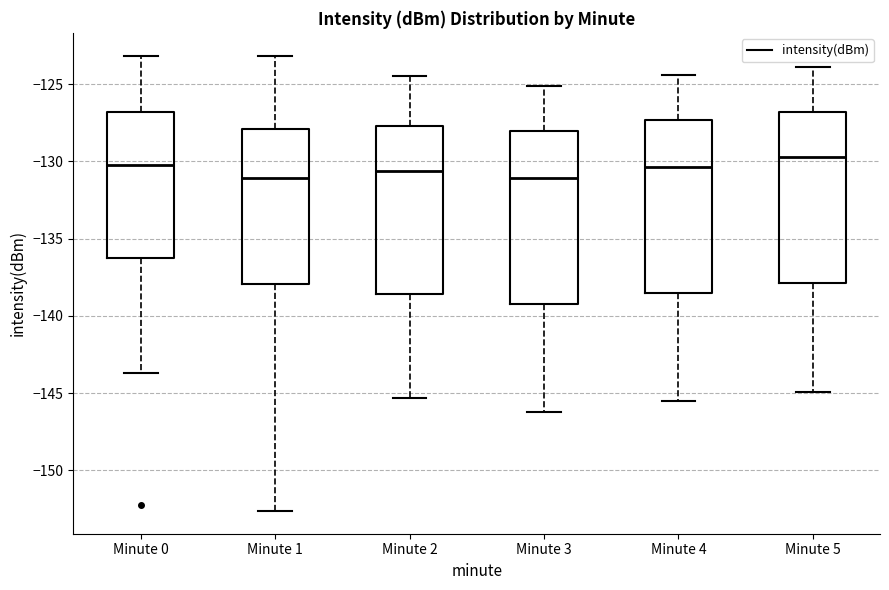

Reading left to right, read every box against the y-axis: the position of its median line, the range the box covers, and the ends of its whiskers. The values are not printed on the chart, so give them approximately, as read against the axis.

Minute 0: median -130.5, box -136.0 to -127.0, whiskers -143.5 to -123.0
Minute 1: median -131.0, box -138.0 to -128.0, whiskers -152.5 to -123.0
Minute 2: median -130.5, box -138.5 to -127.5, whiskers -145.5 to -124.5
Minute 3: median -131.0, box -139.0 to -128.0, whiskers -146.0 to -125.0
Minute 4: median -130.5, box -138.5 to -127.5, whiskers -145.5 to -124.5
Minute 5: median -129.5, box -138.0 to -127.0, whiskers -145.0 to -124.0